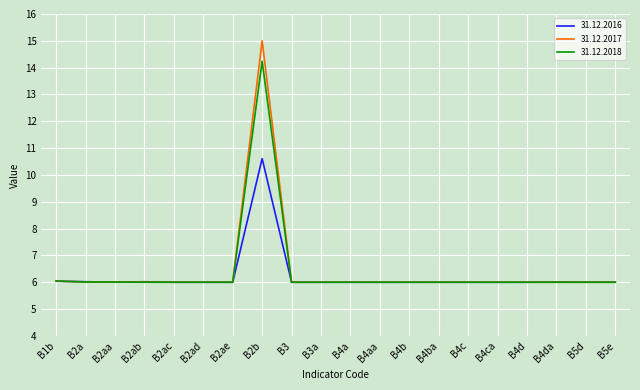

What are all the series names shown in the legend?

31.12.2016, 31.12.2017, 31.12.2018